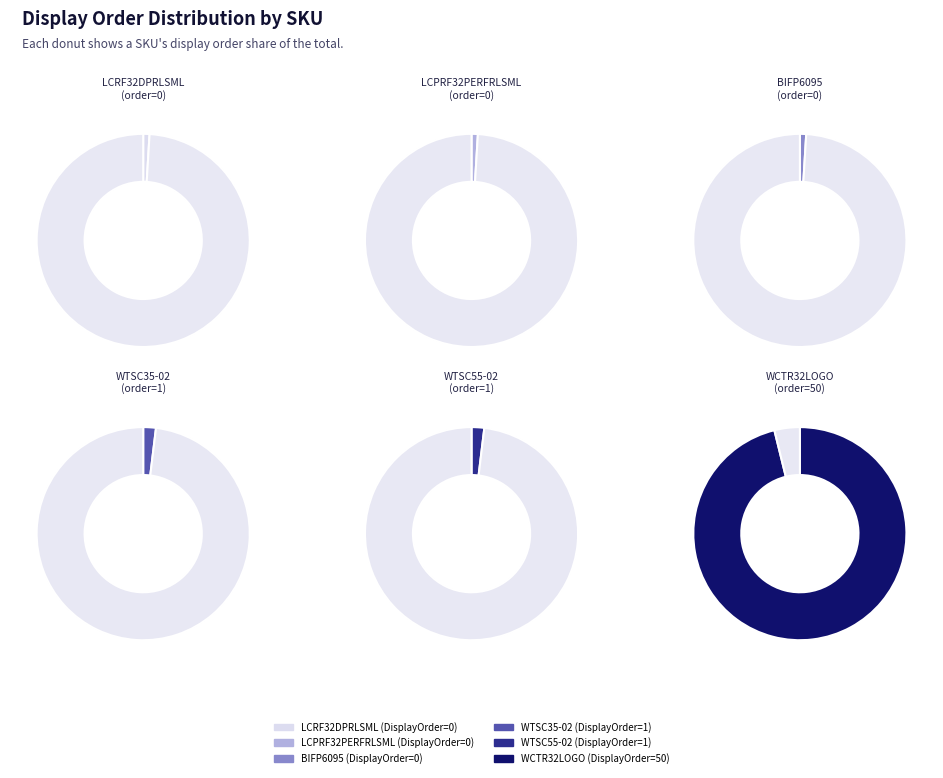

Which category accounts for the majority?

WCTR32LOGO